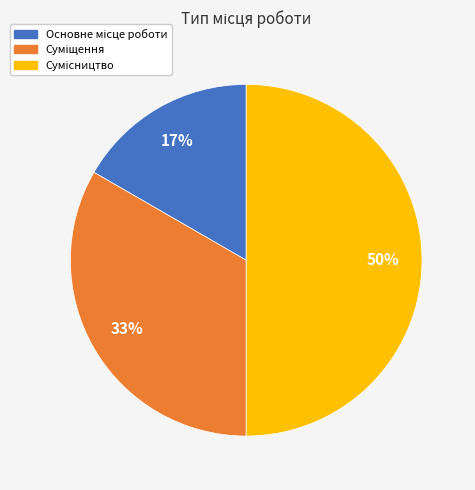

To the nearest percent, what is the difference between the largest and smallest slice percentages?

33%